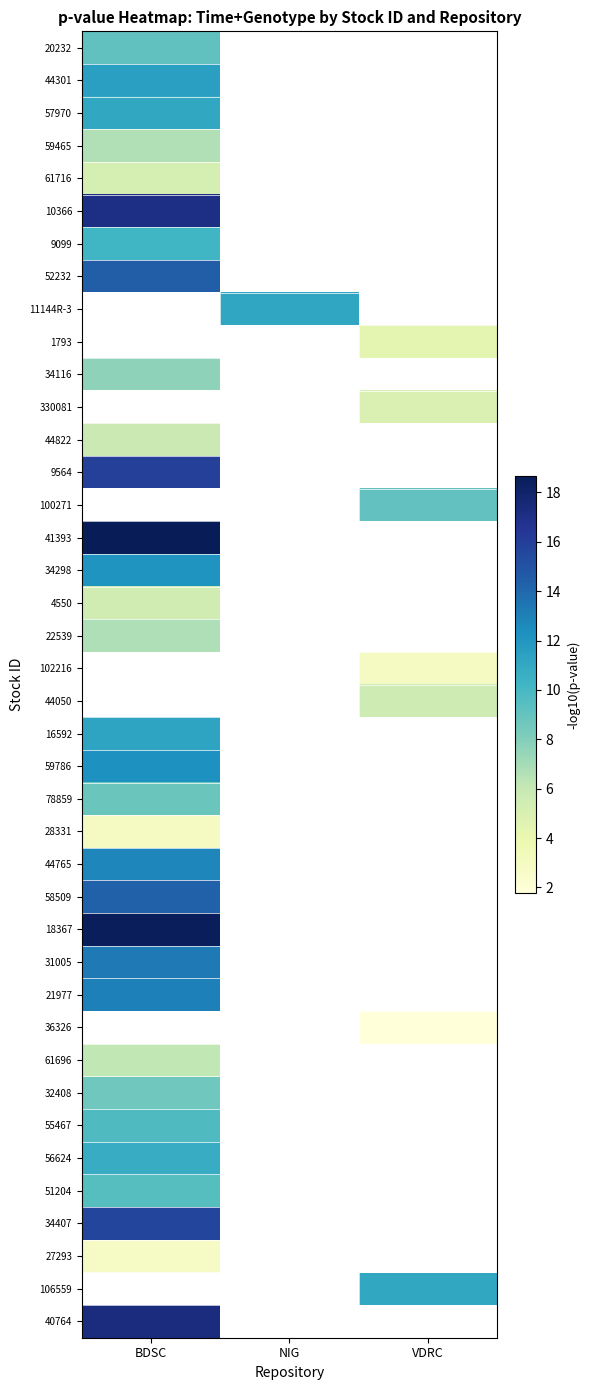

At how many categories does at least one series exceed 10?

3